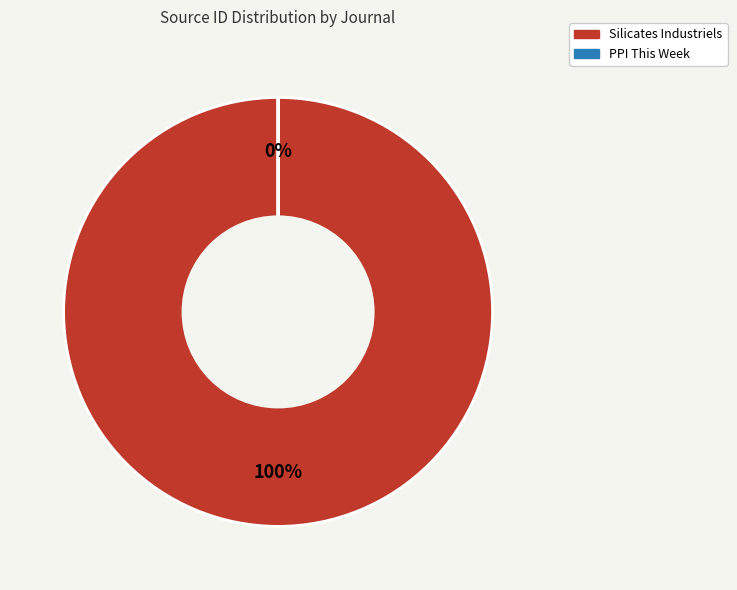

What is the change in value from Silicates Industriels to PPI This Week?

-4400136212